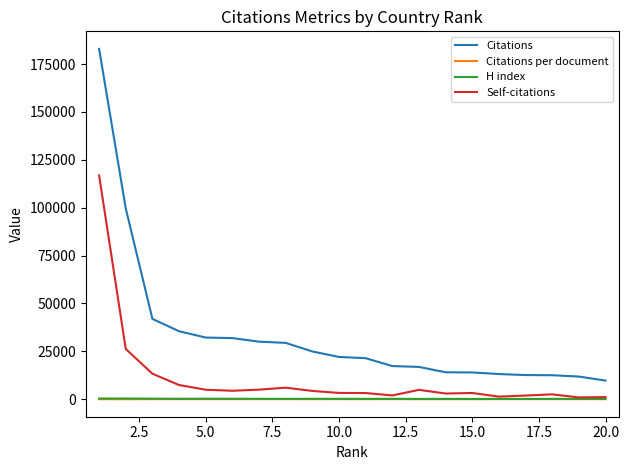

Is this an area chart (filled region under the line)?

No